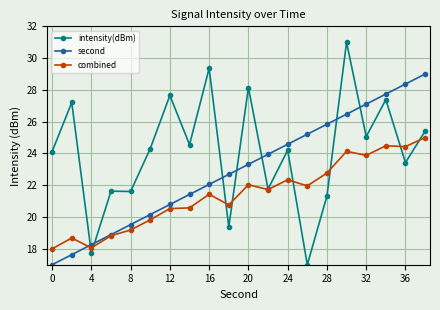

List the series in order of their peak value, highest first.

intensity(dBm), second, combined